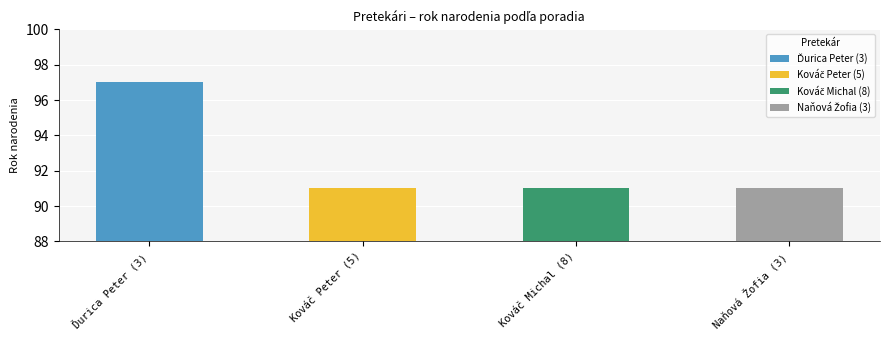

Reading right to left, what are all the values shown in this chart?

Naňová Žofia (3)=91	Kováč Michal (8)=91	Kováč Peter (5)=91	Ďurica Peter (3)=97